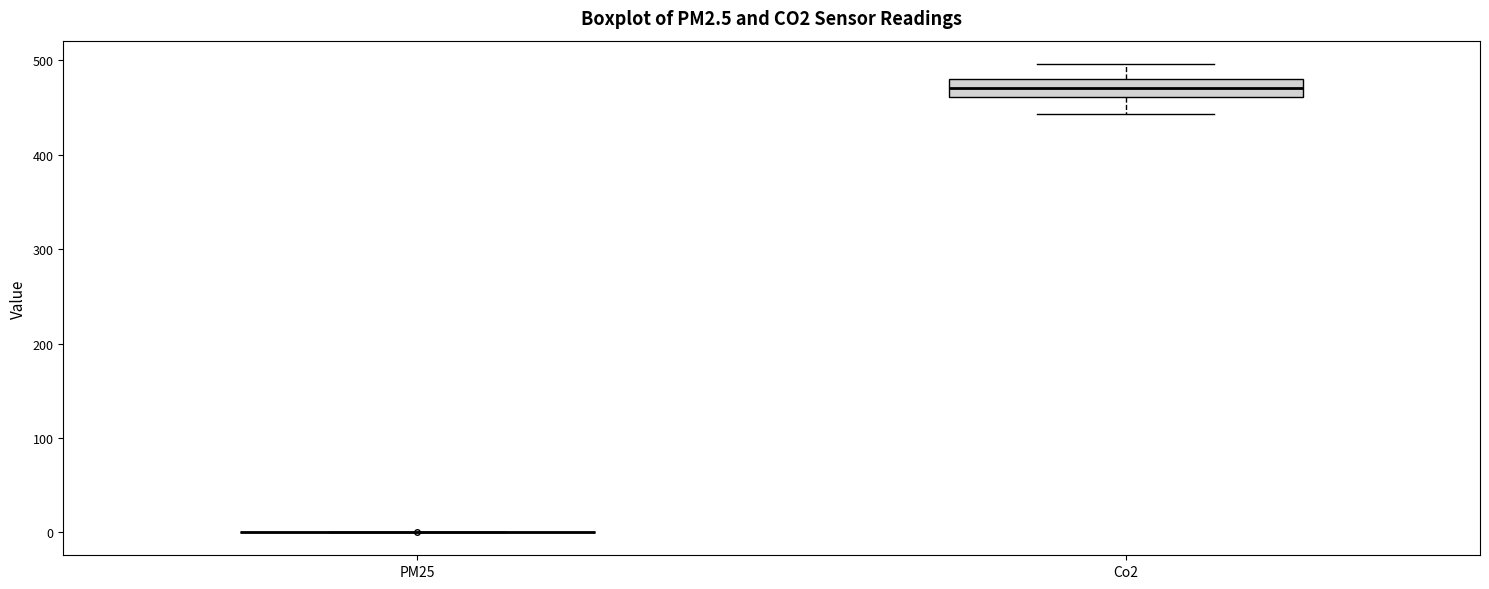

Which box is the tallest, from its lower edge to its upper edge?

Co2